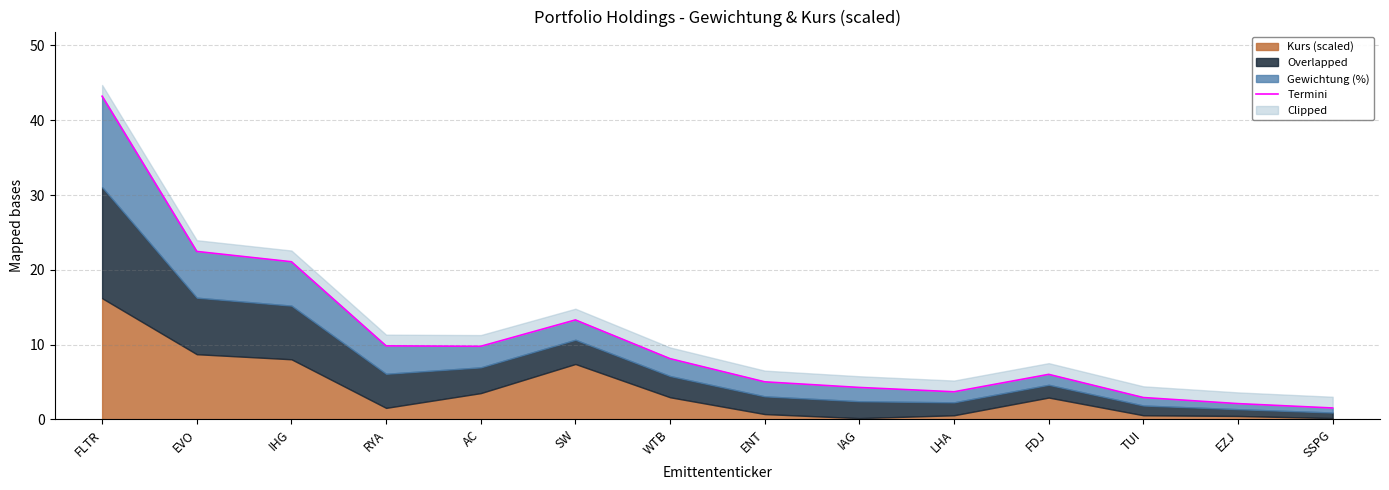

What is the difference between the maximum and minimum values?

41.7